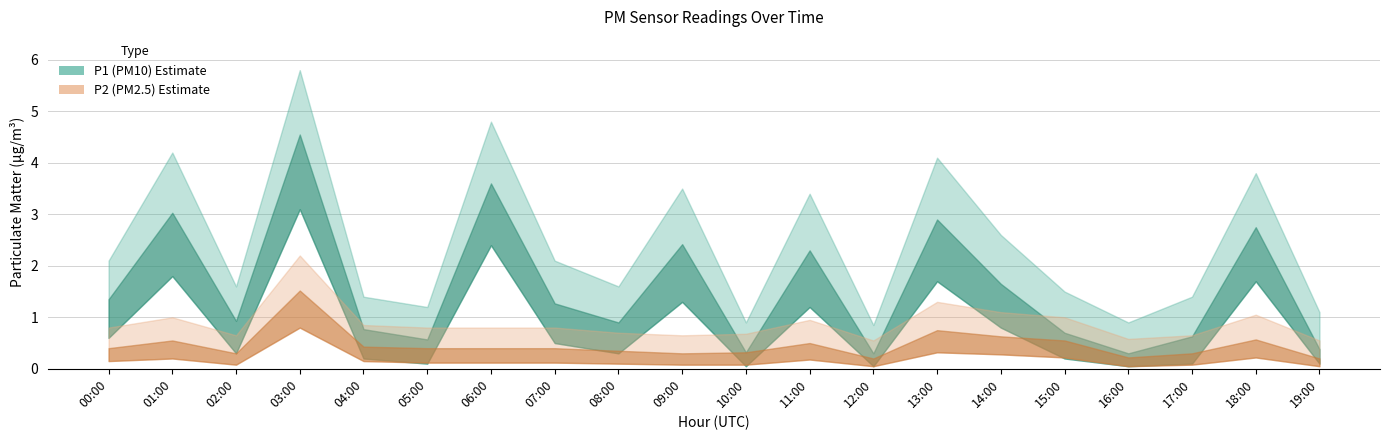

What is the spread (max minus min) of values at 13:00?

3.8